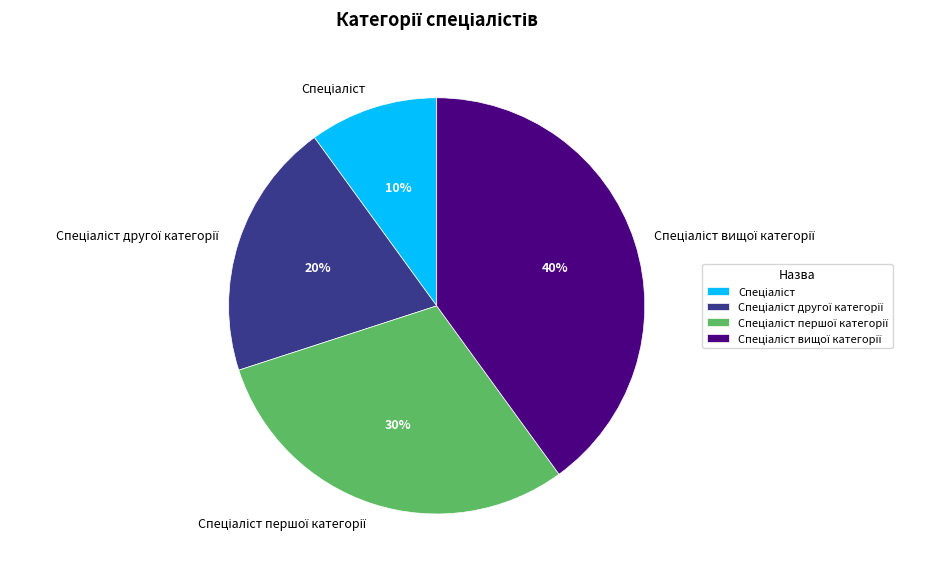

To the nearest percent, what is the difference between the largest and smallest slice percentages?

30%